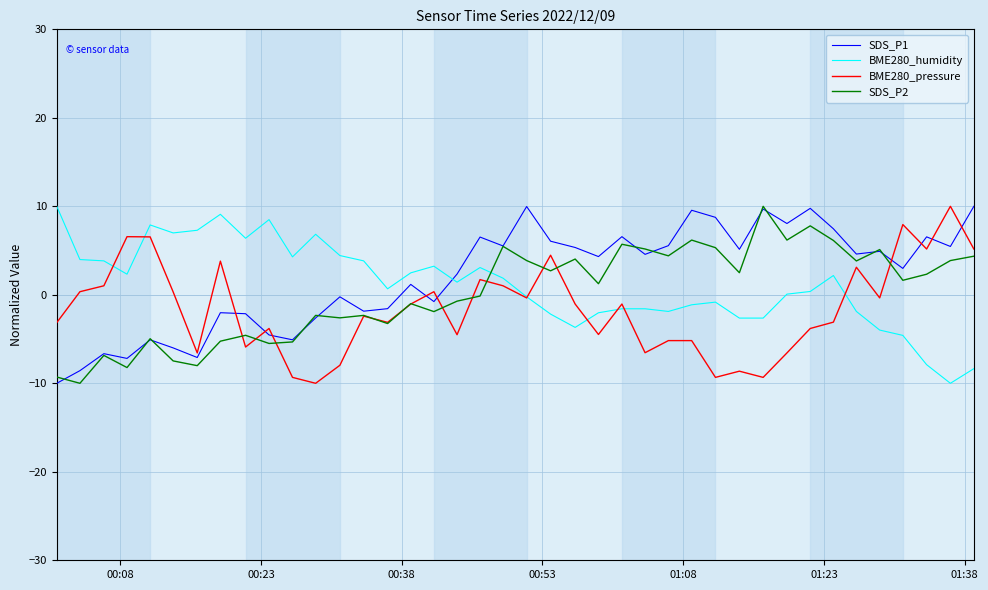

True or false: BME280_pressure and SDS_P2 intersect in this chart.

True